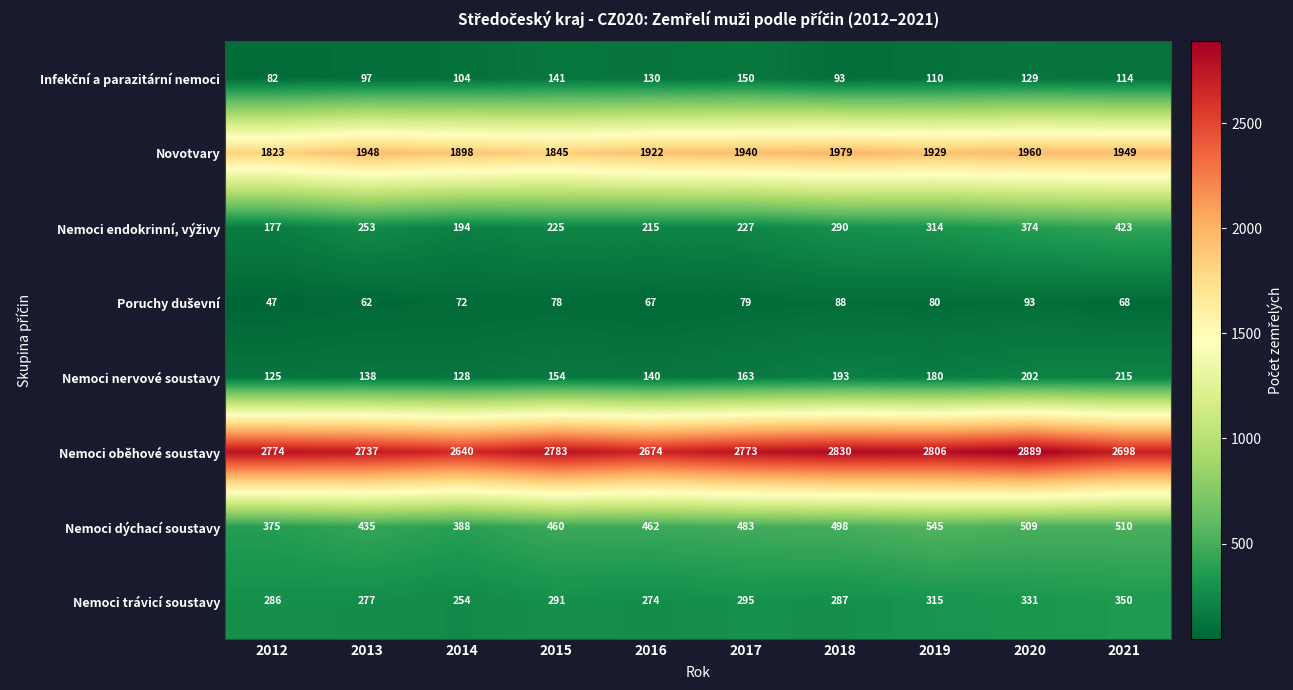

What is the total value across all series at 2018?

6258